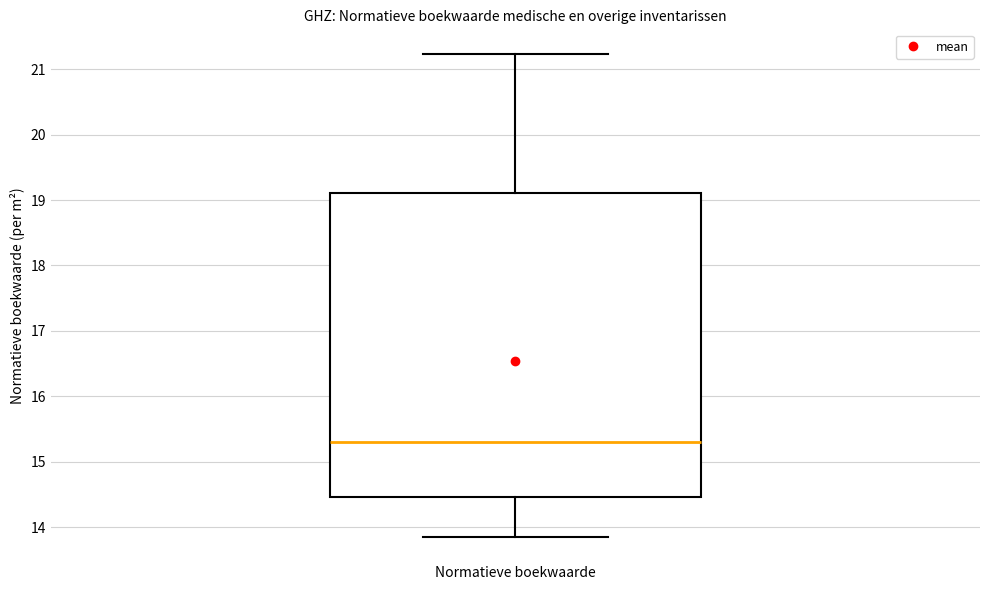

Transcribe this box plot: give where the median line is, the range the box spans, and where the two whiskers end, as read against the y-axis. The values are not printed on the chart, so give them approximately, as read against the axis.

median 15.3, box 14.5 to 19.1, whiskers 13.9 to 21.2